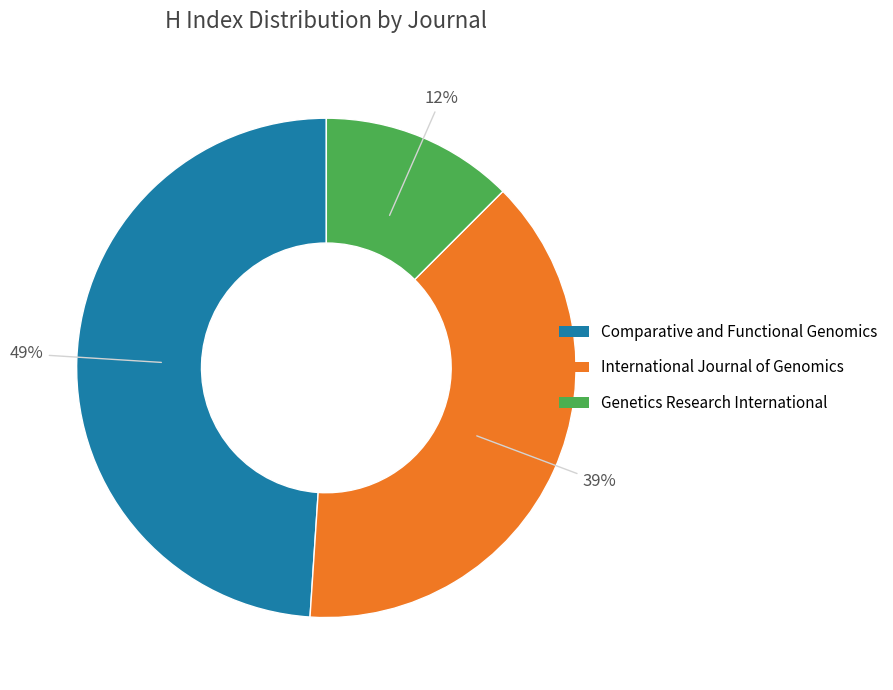

How many slices are in this pie chart?

3